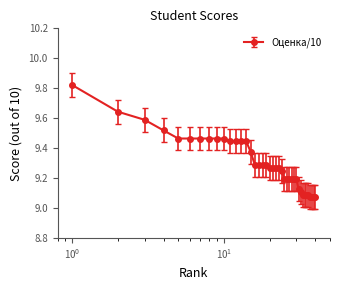

How many series are shown in this chart?

1